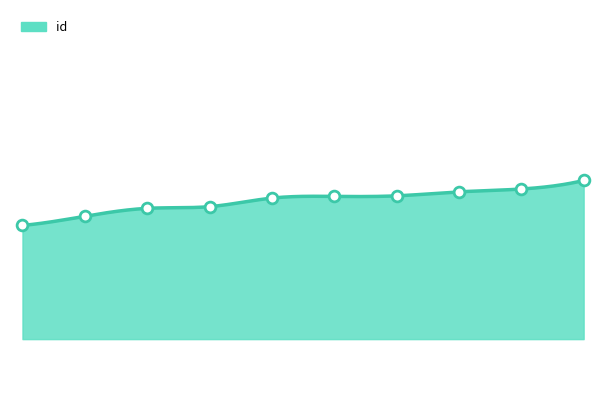

What is the change in value from 6891 to 6899?

+13